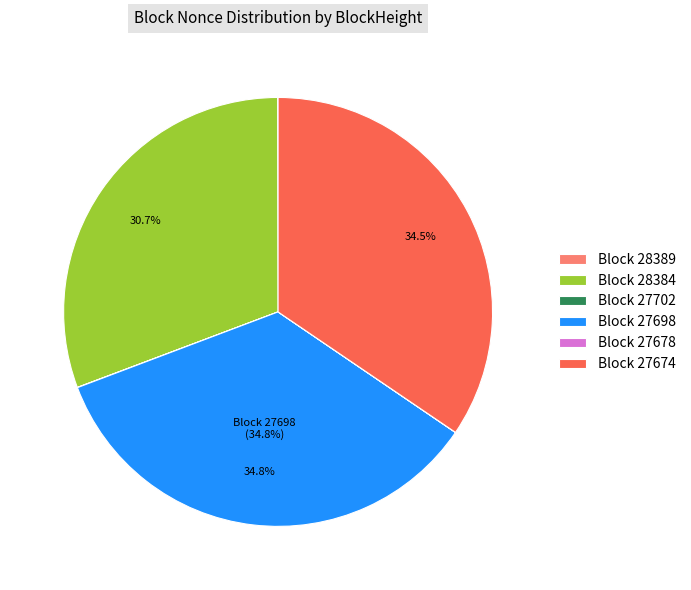

Is Block 27698 the majority of the pie?

No